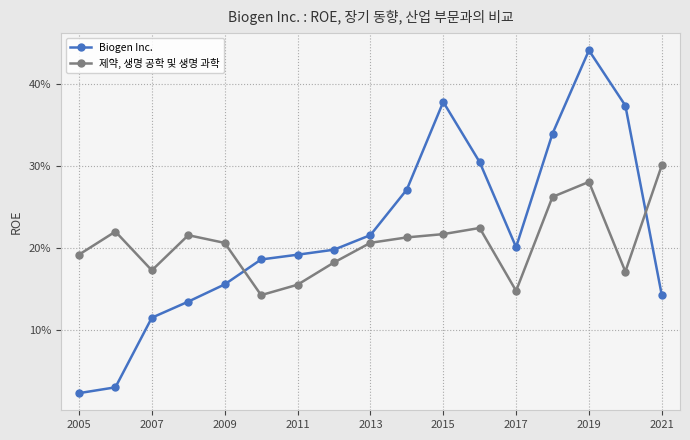

What are all the series names shown in the legend?

Biogen Inc., 제약, 생명 공학 및 생명 과학